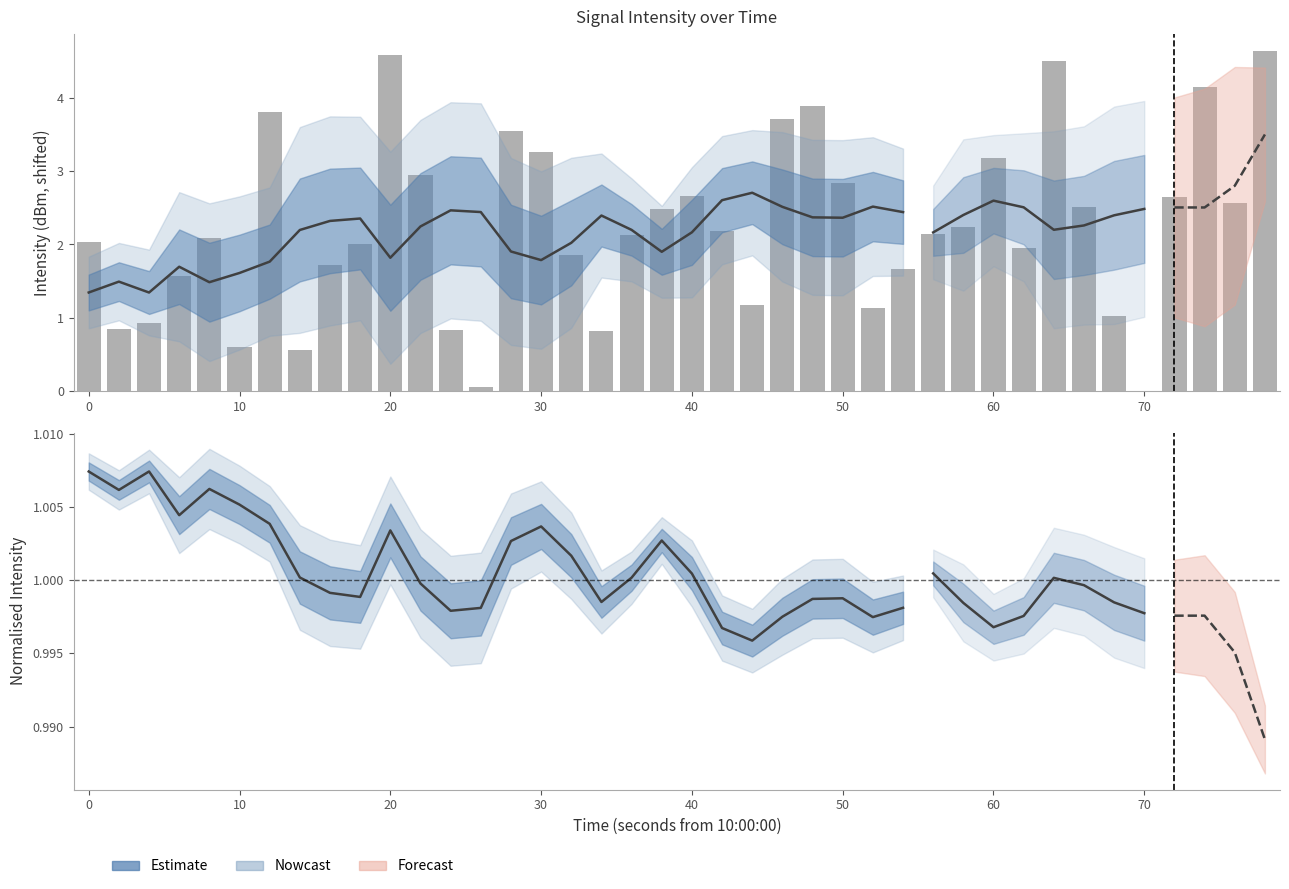

Count the number of values greater than 2.

24